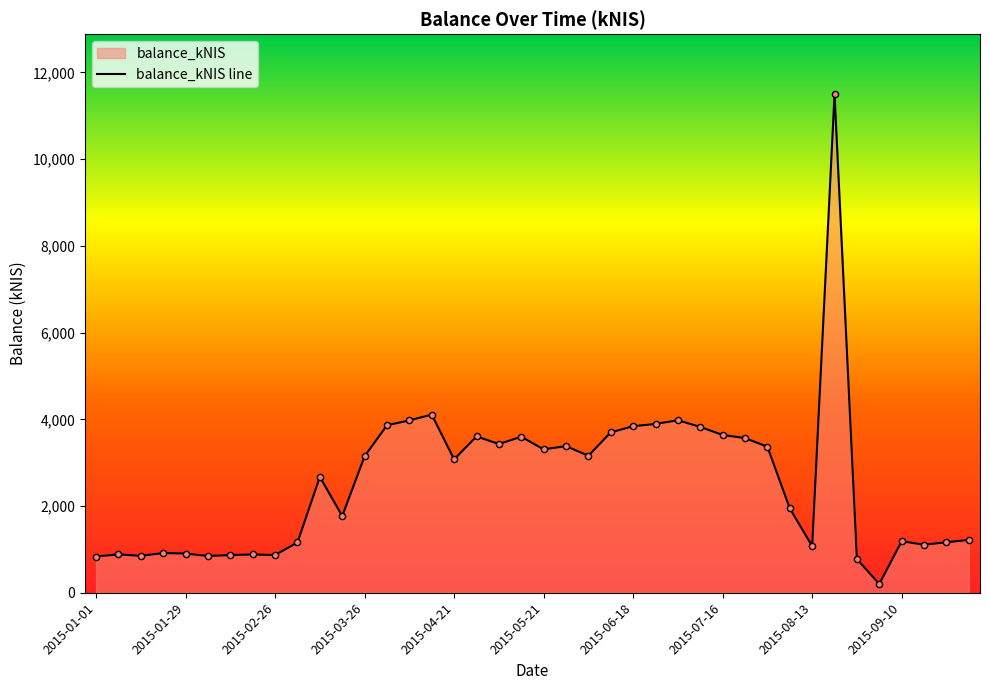

Which has a higher value, 26 or 30?

26